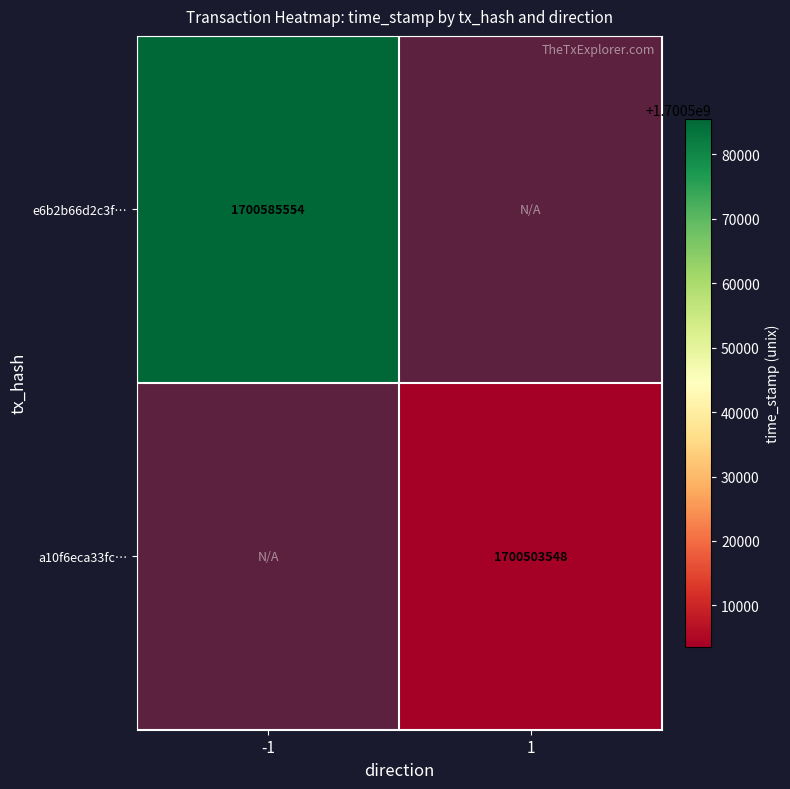

The value of e6b2b66d2c3f… at -1 is 2940794691. True or false?

False